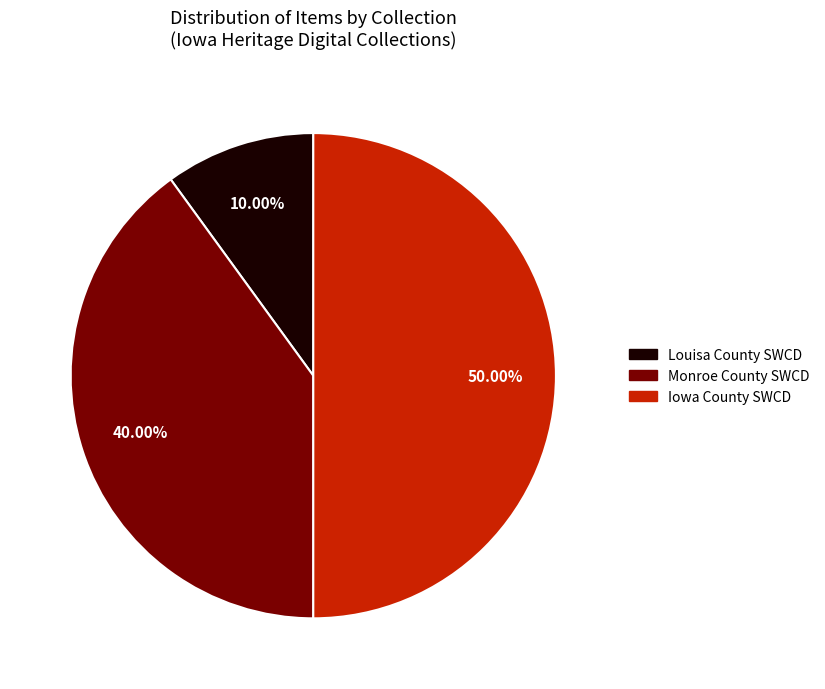

Approximately how many times larger is the value at Iowa County SWCD compared to Louisa County SWCD?

5.0